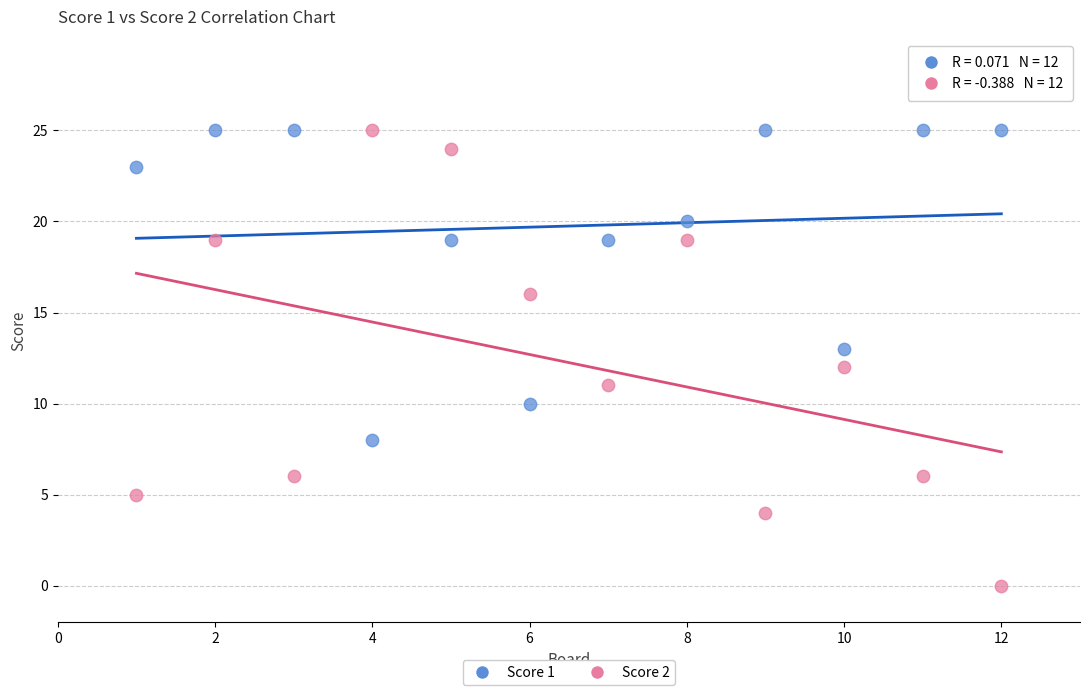

Across all data points, what is the range of Y values (max minus min)?

25